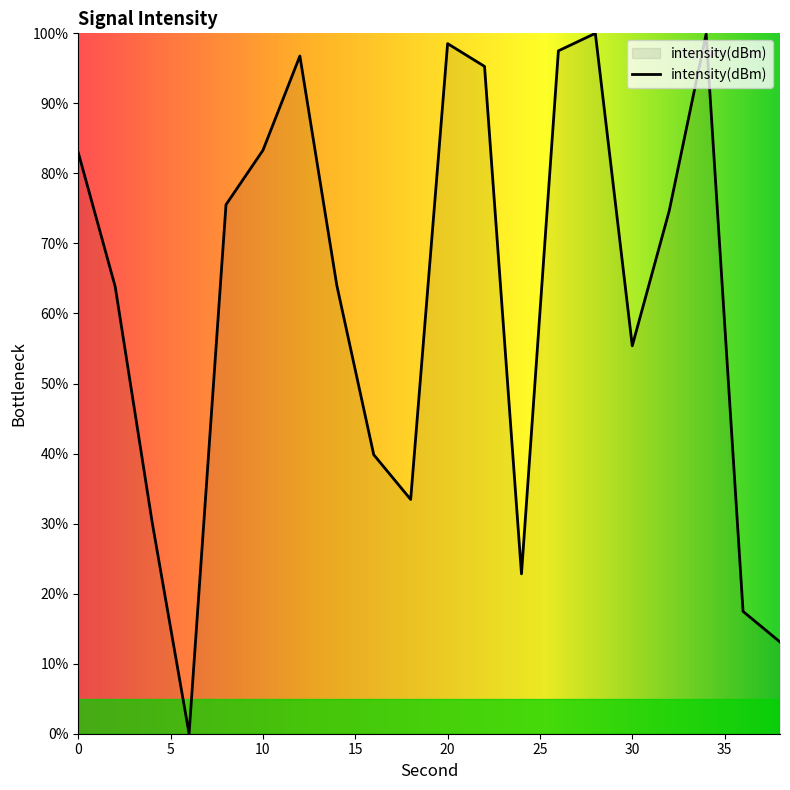

What is the difference between the maximum and minimum values?

100.0